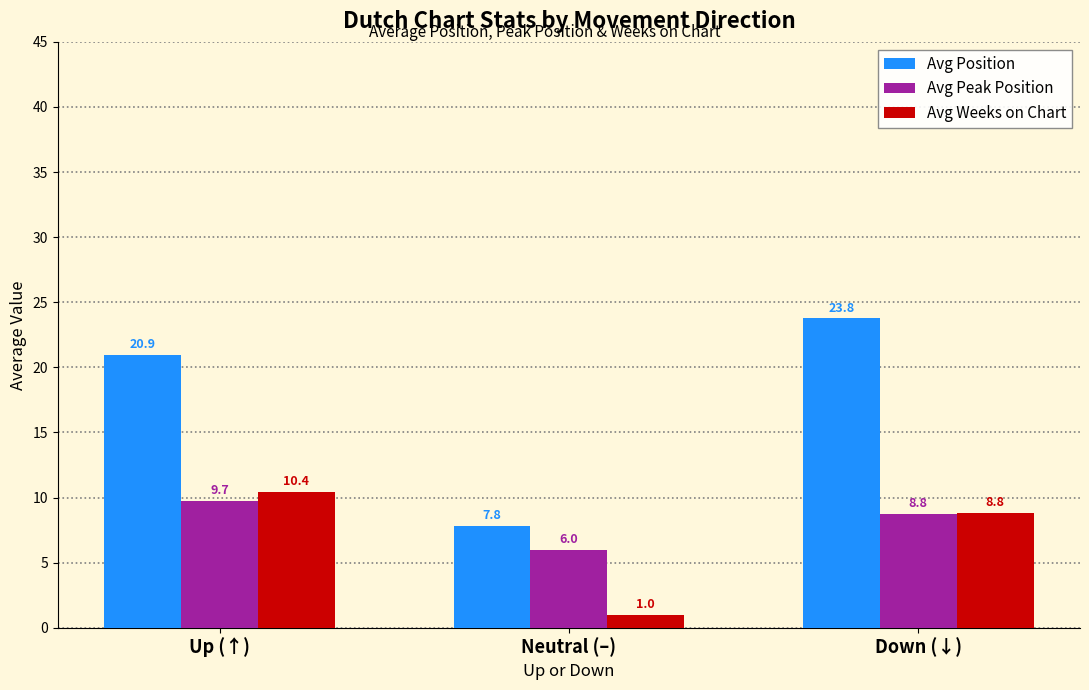

What value does the Avg Peak Position series have at Down (↓)?

8.8